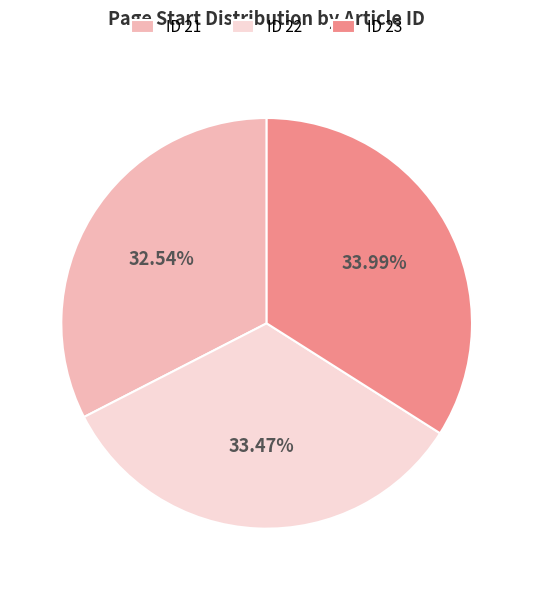

What percentage do ID 22 and ID 23 together represent?

67.5%